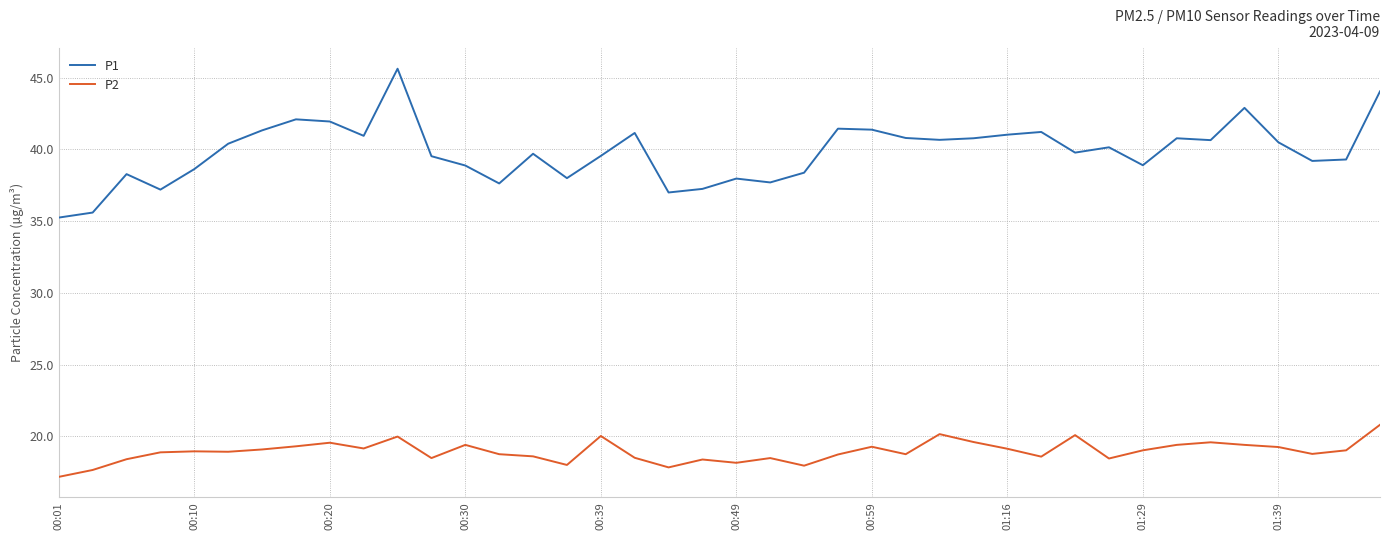

Rank the series by their average value, from highest to lowest.

P1, P2